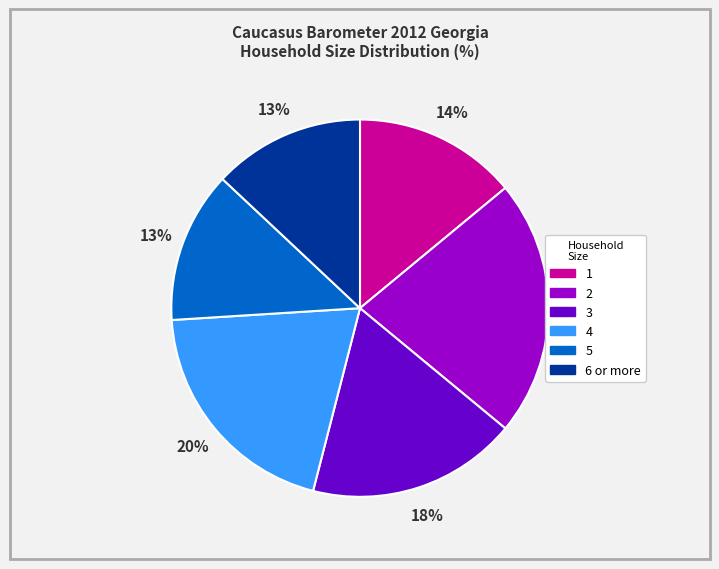

What is the largest slice in the pie chart?

2